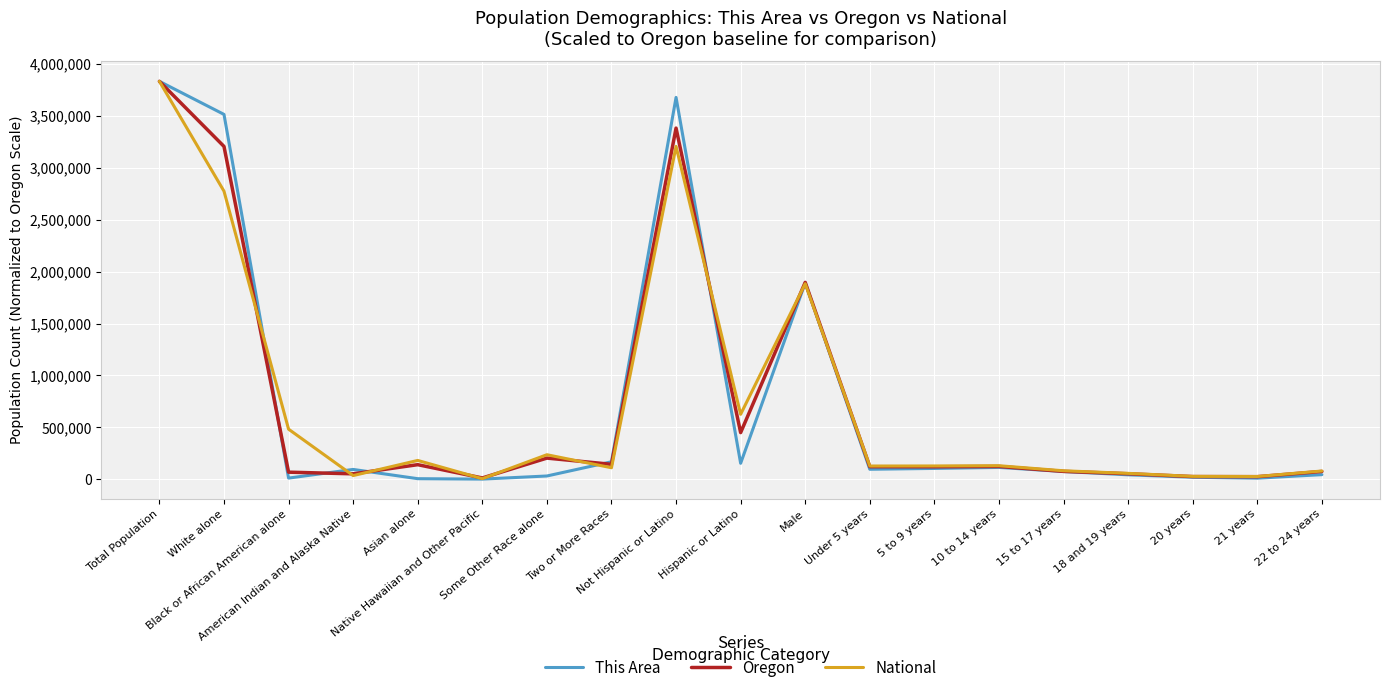

Which series changed the most between Male and 20 years?

This Area